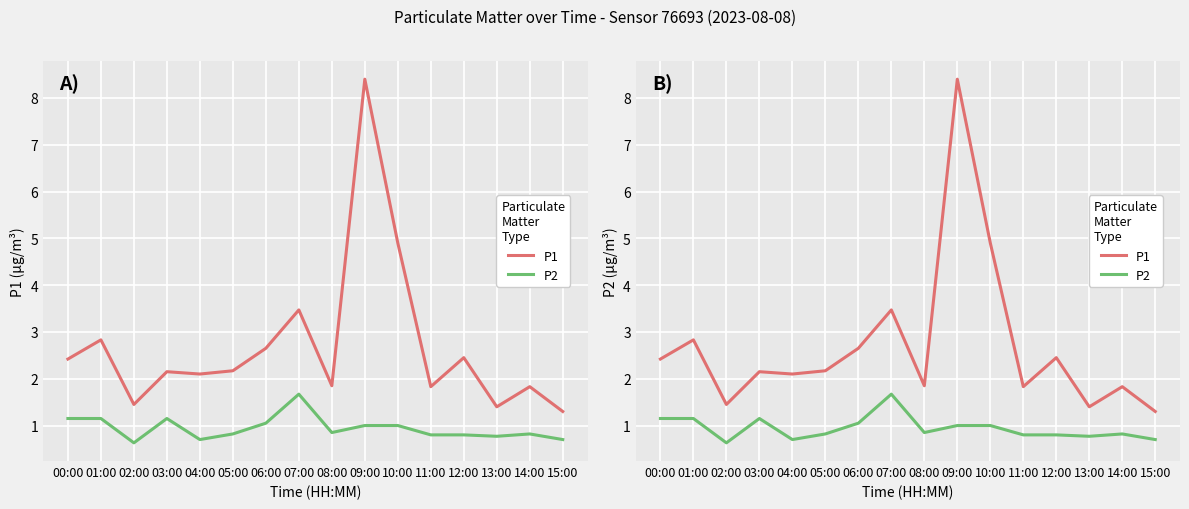

At which category does P2 reach its first local peak?

03:00